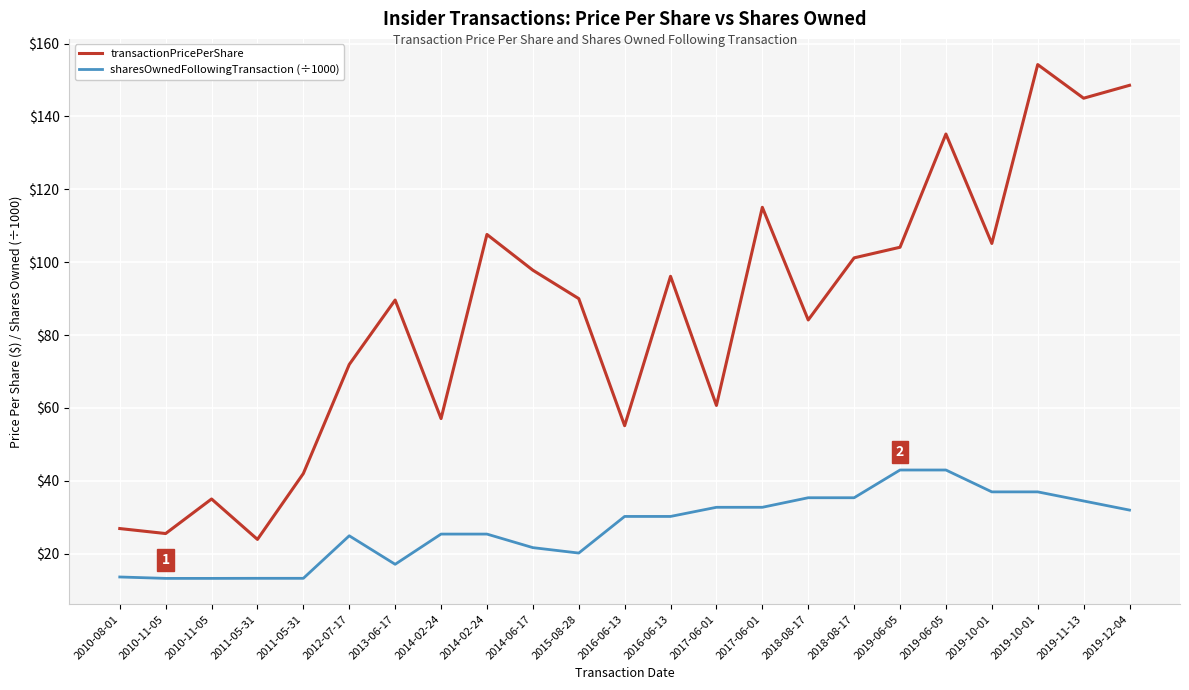

What are all the series names shown in the legend?

transactionPricePerShare, sharesOwnedFollowingTransaction (÷1000)